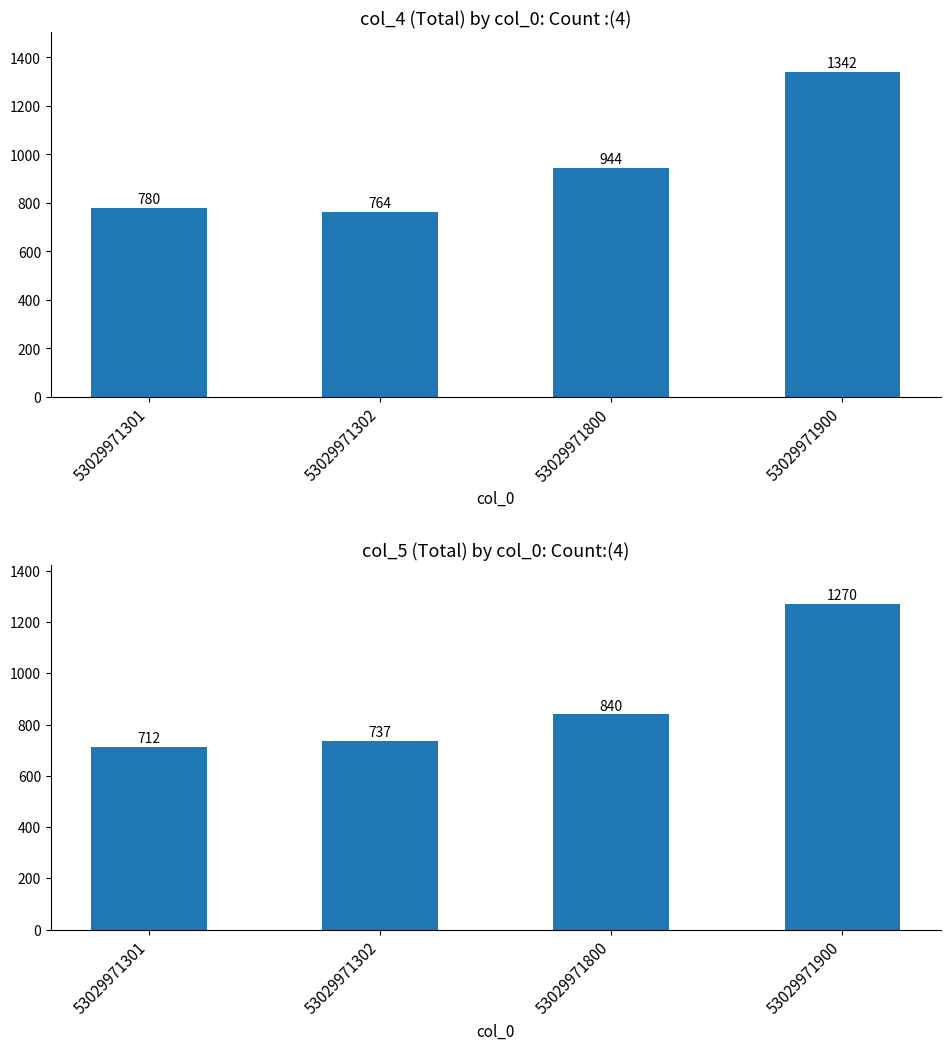

What are all the series names shown in the legend?

col_4, col_5